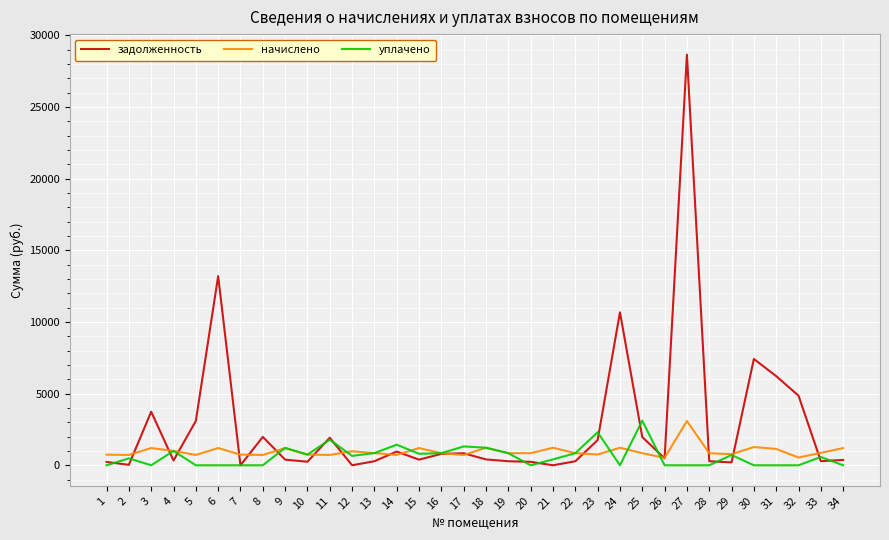

Which series has the widest spread of values?

задолженность